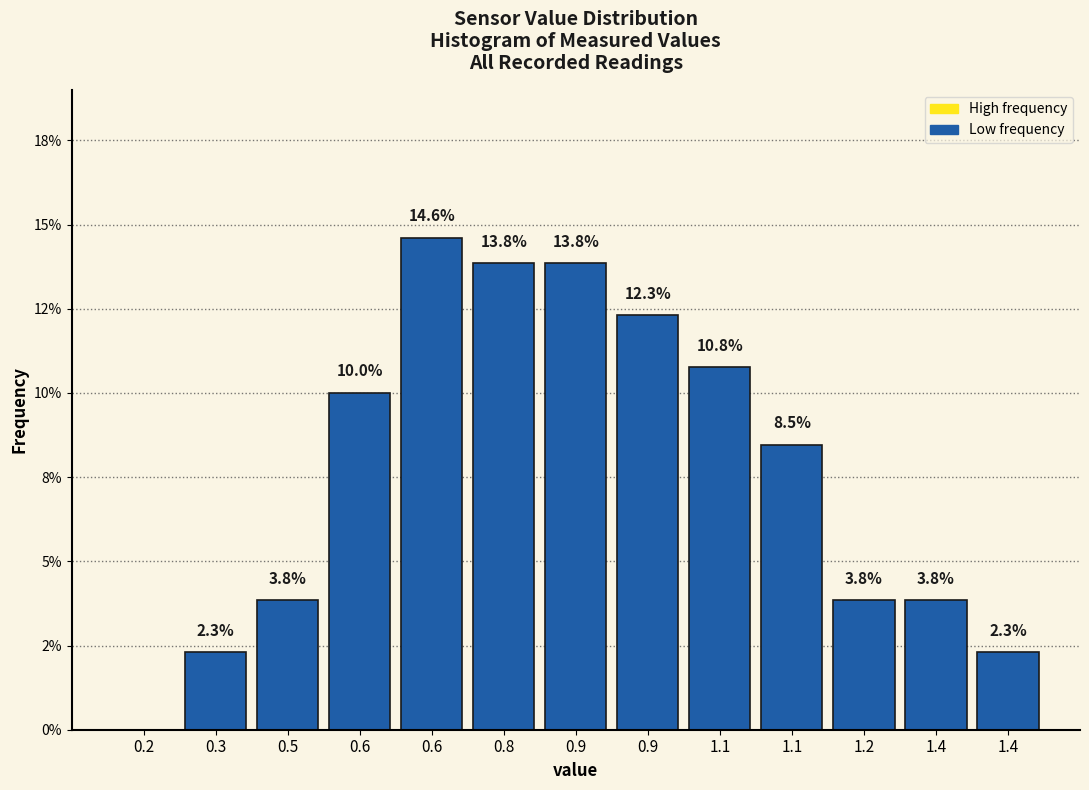

Are the bars horizontal?

No